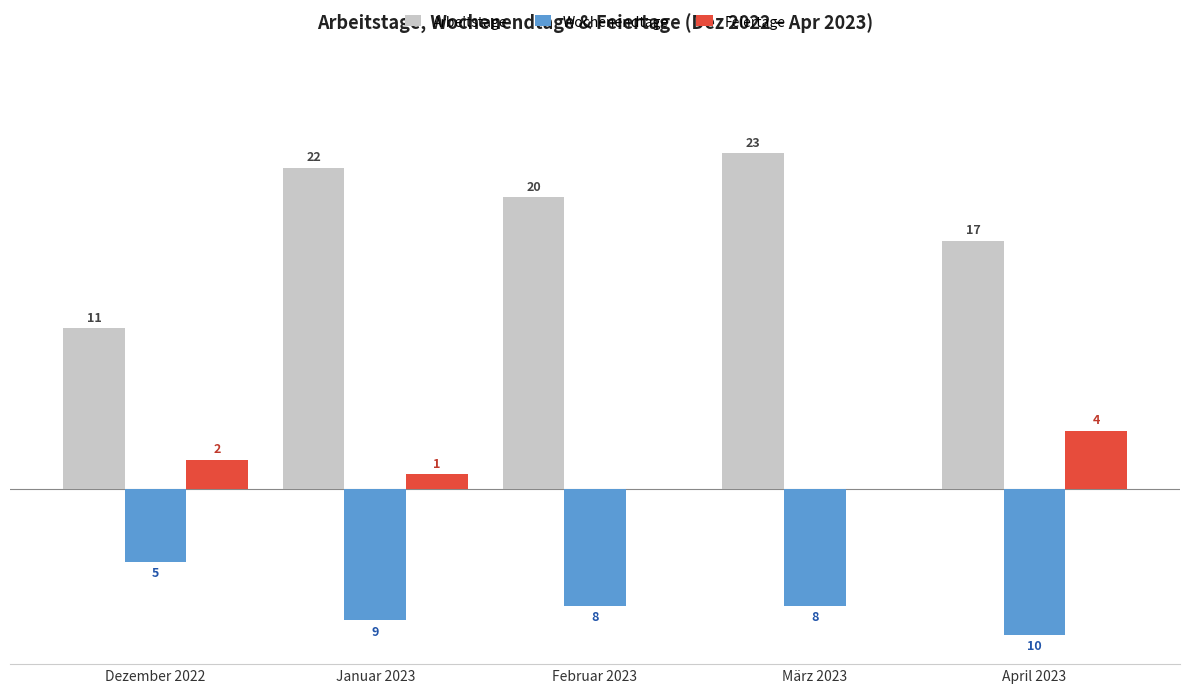

Where is Arbeitstage nearest to the value 17?

April 2023